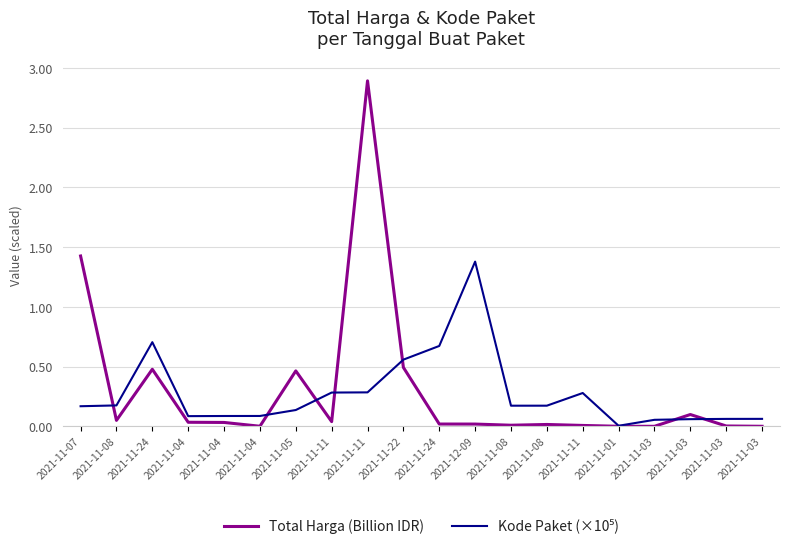

How many lines are shown in the chart?

2